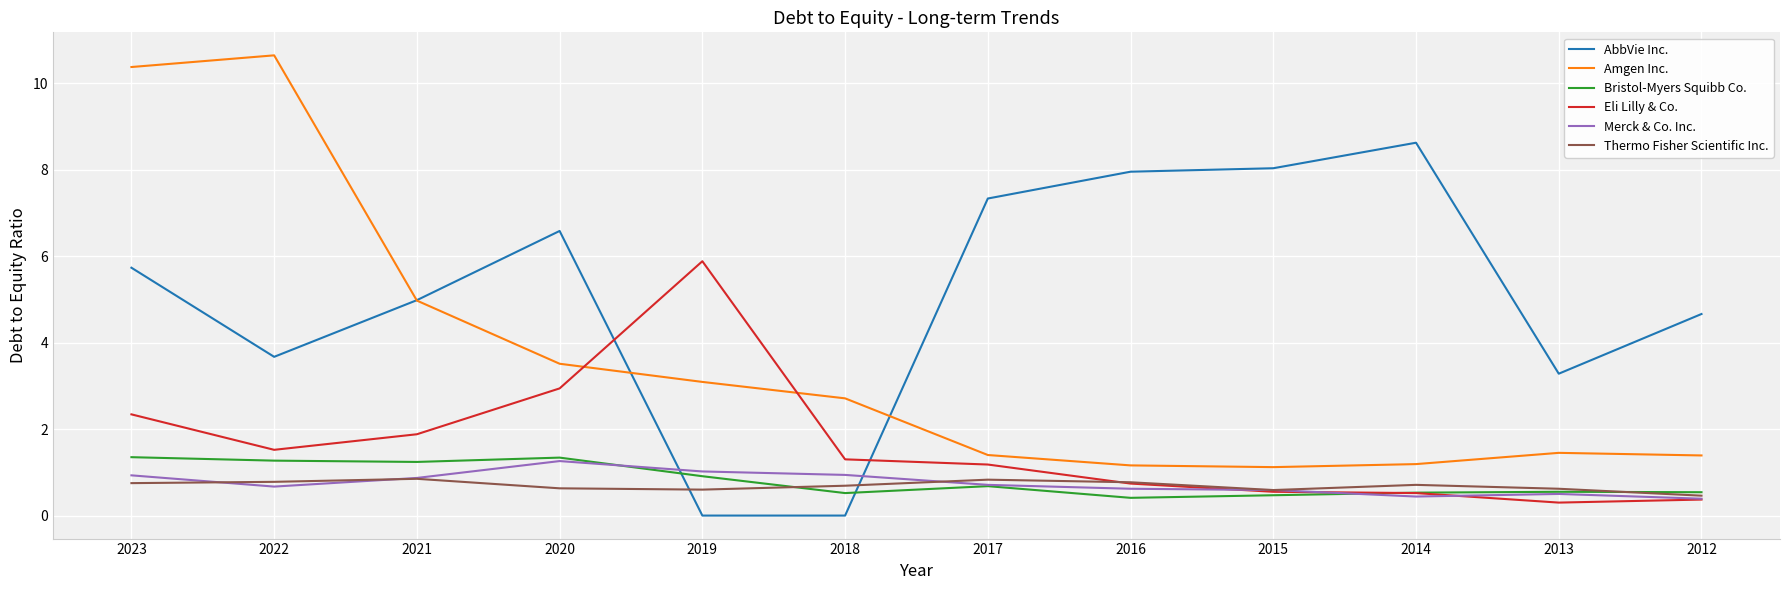

After their last crossing, which series has the higher values: Amgen Inc. or AbbVie Inc.?

AbbVie Inc.